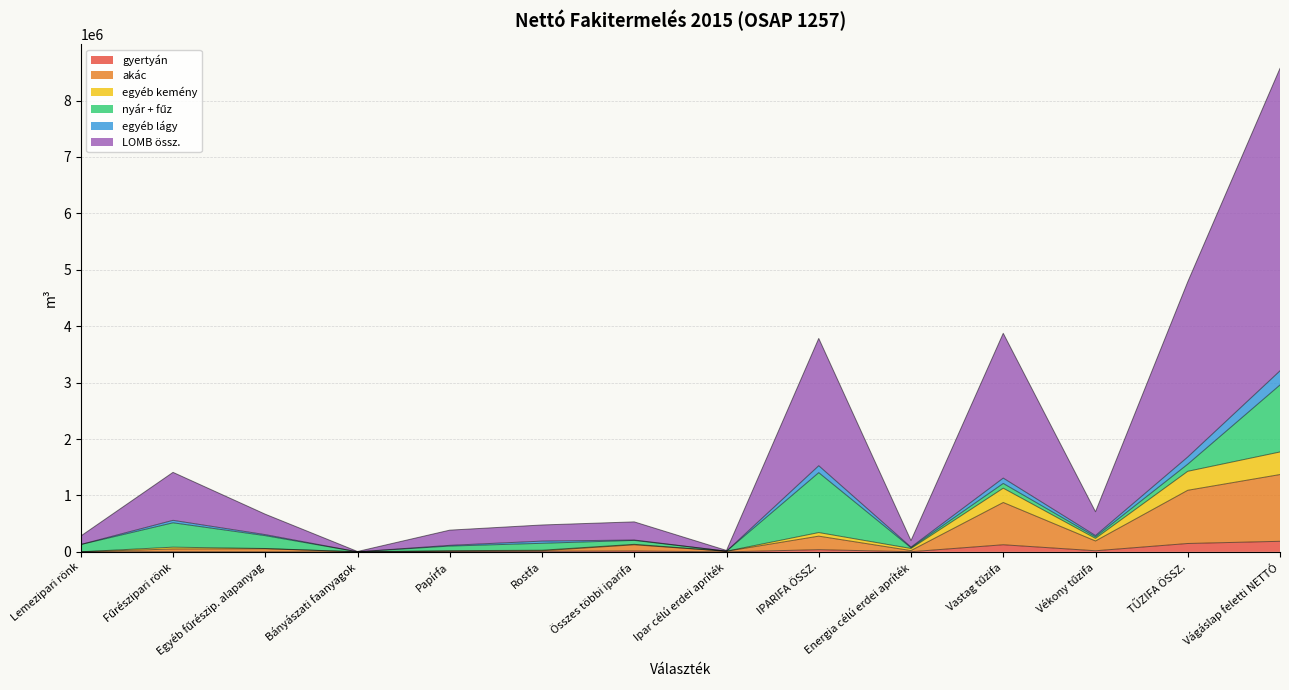

Which series has the largest total across all categories?

LOMB össz.